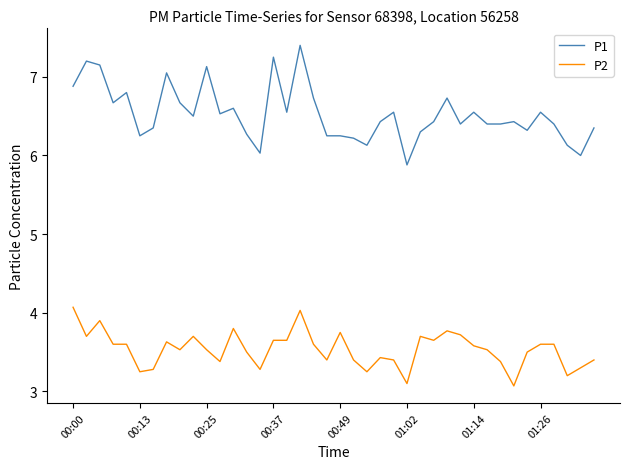

Which series has the largest total across all categories?

P1